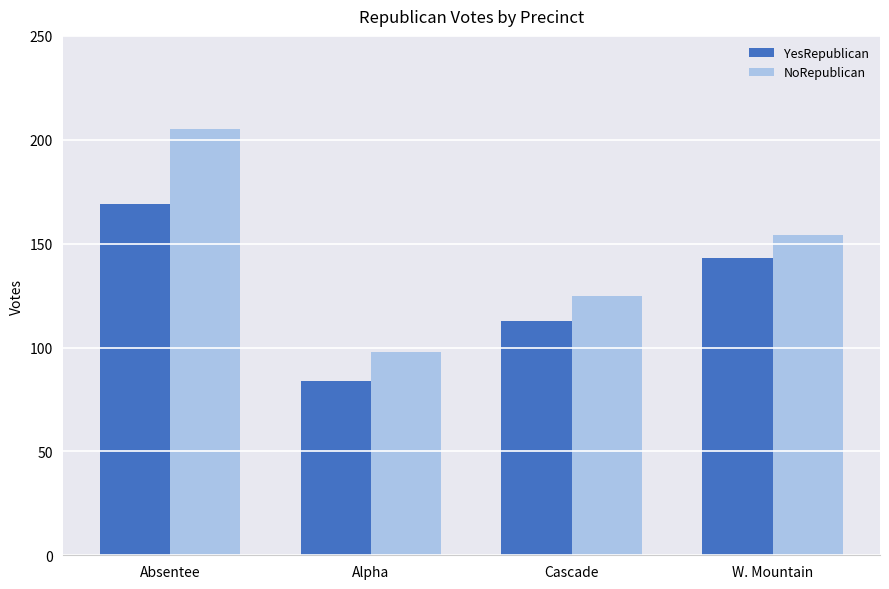

Count the YesRepublican values in the range 113 to 169.

3